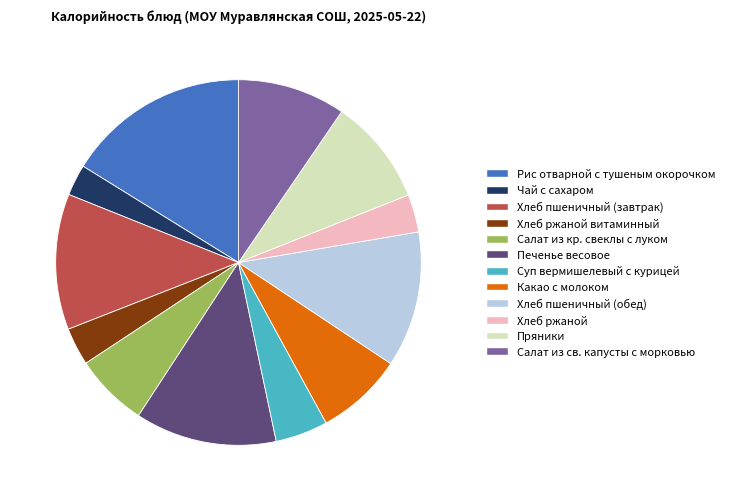

Is there a majority slice in this chart?

No